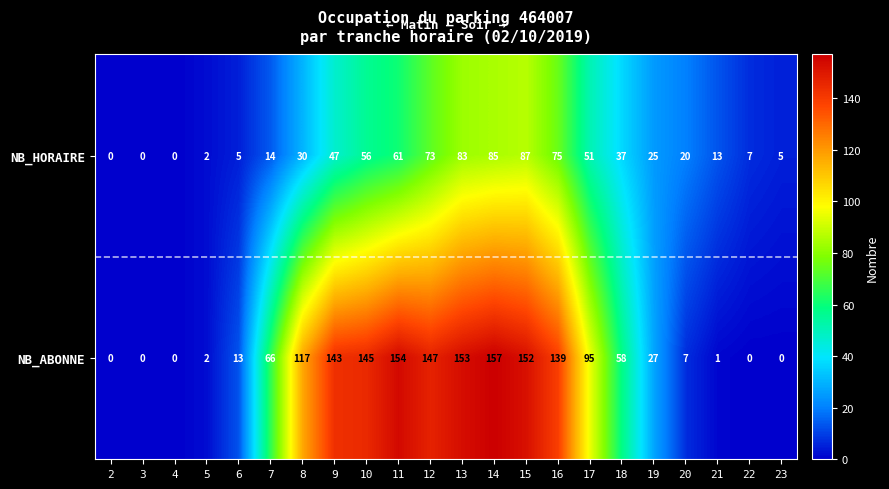

What is the difference between the maximum and minimum values in the NB_ABONNE series?

157